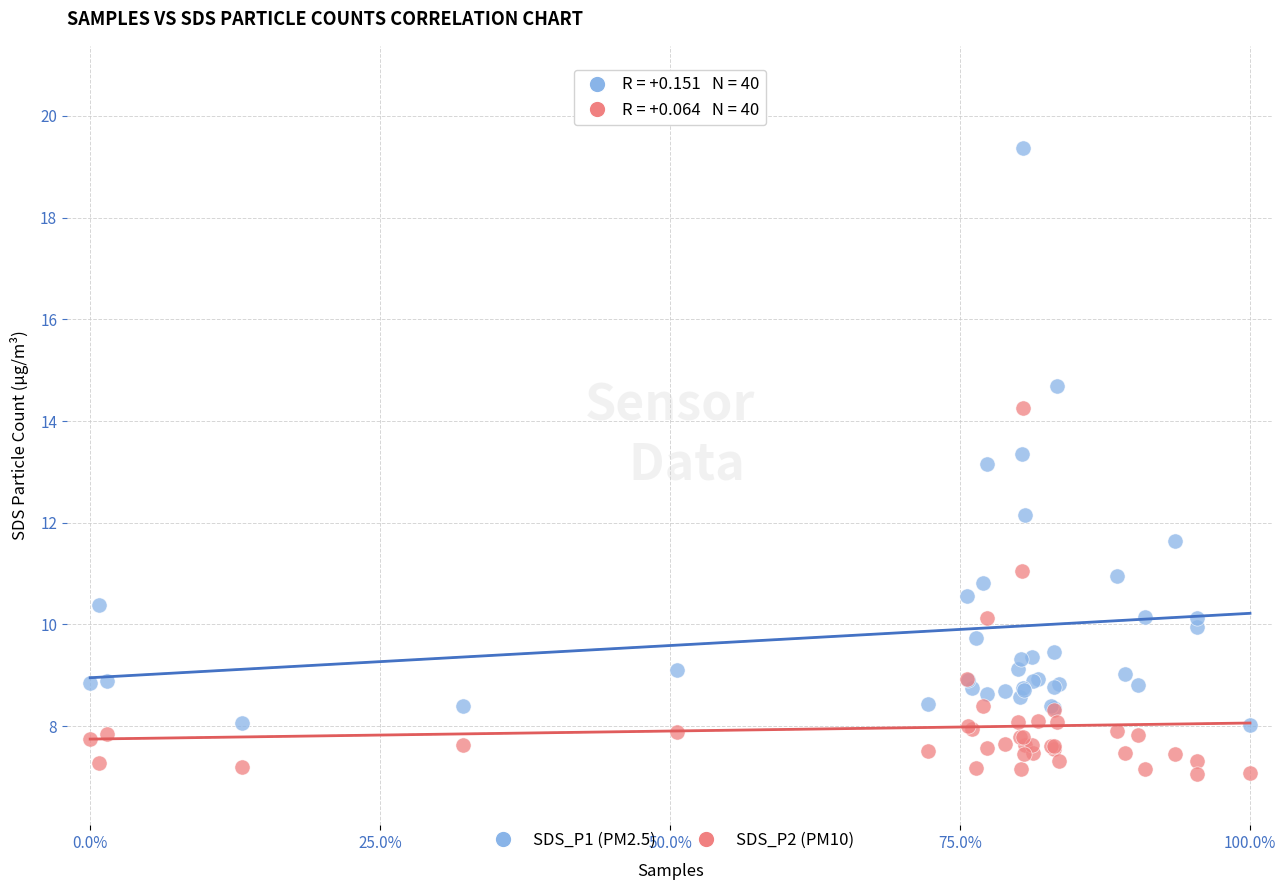

What are all the series names shown in the legend?

SDS_P1 (PM2.5), SDS_P2 (PM10)